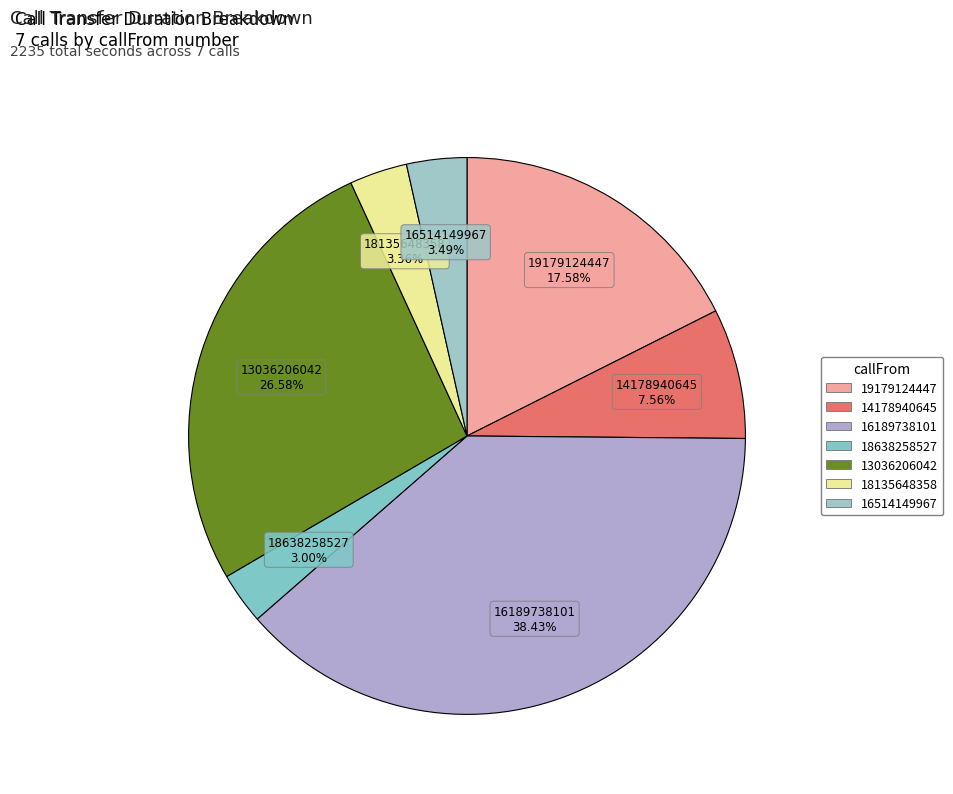

How many segments does this pie chart have?

7